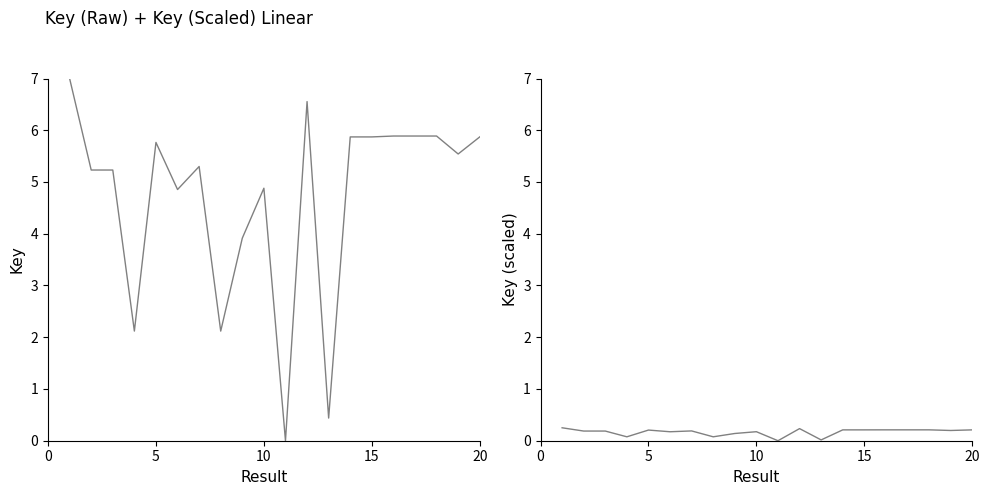

At how many categories does at least one series exceed 6?

2